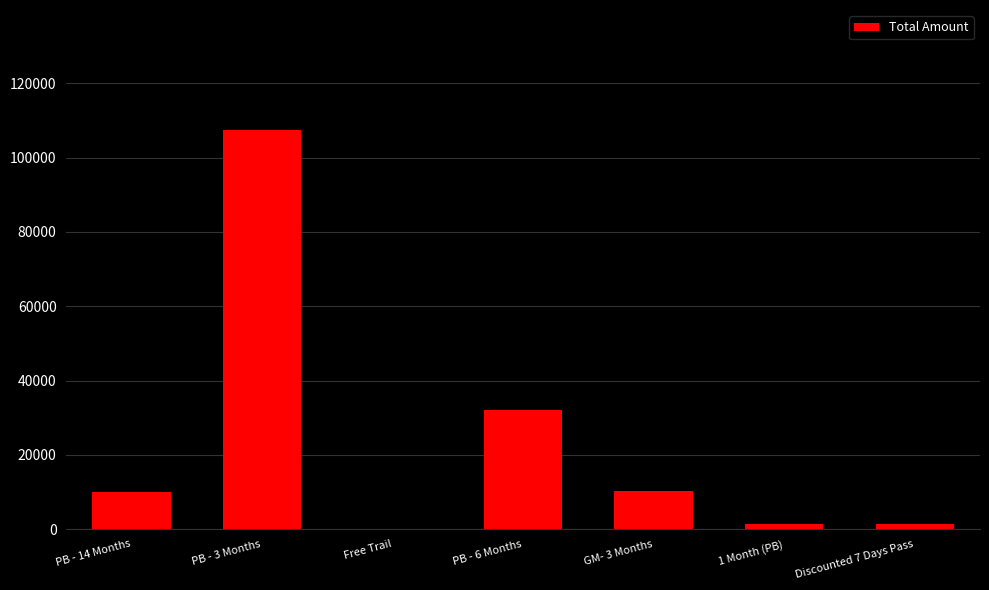

What is the change in value from PB - 3 Months to GM- 3 Months?

-97100